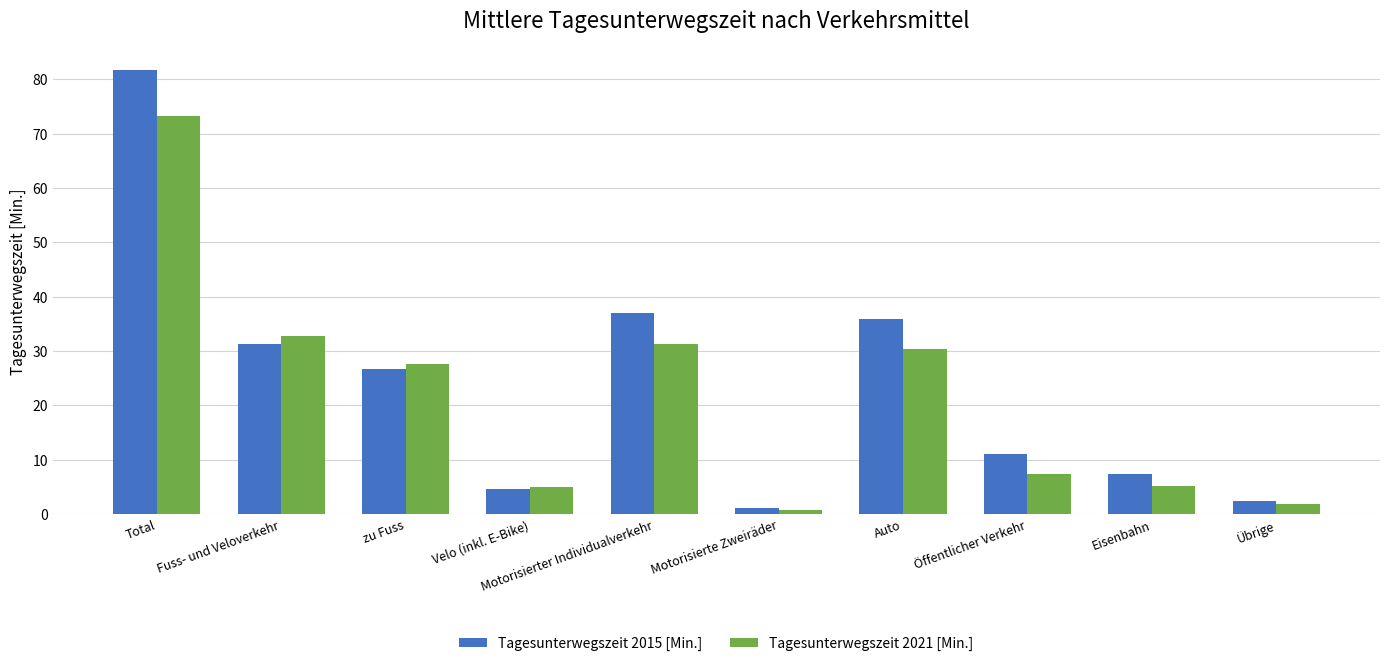

What is the highest value of the Tagesunterwegszeit 2015 [Min.] series?

81.6